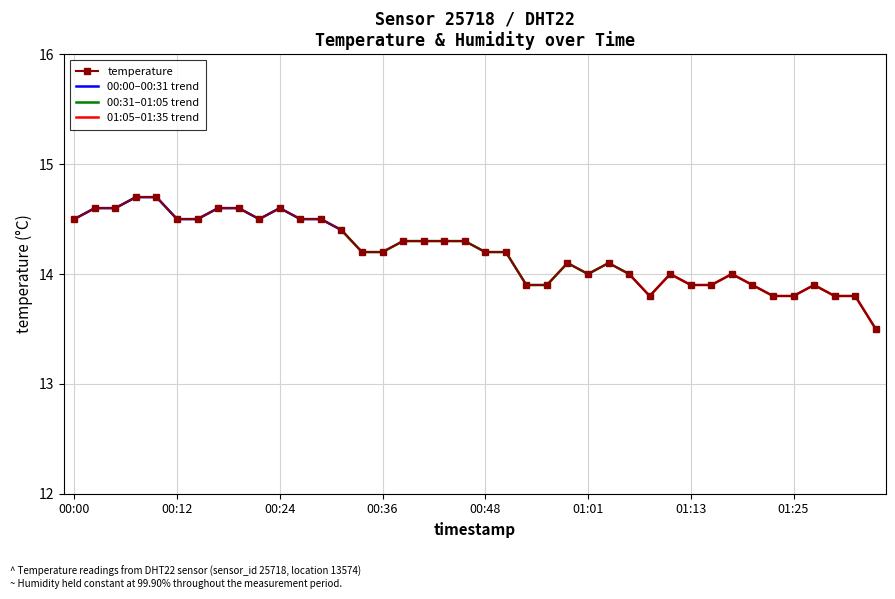

Reading left to right, transcribe all the data shown in this chart.

00:00=14.5	00:02=14.6	00:04=14.6	00:07=14.7	00:09=14.7	00:12=14.5	00:14=14.5	00:17=14.6	00:19=14.6	00:21=14.5	00:24=14.6	00:26=14.5	00:29=14.5	00:31=14.4	00:34=14.2	00:36=14.2	00:39=14.3	00:41=14.3	00:43=14.3	00:46=14.3	00:48=14.2	00:51=14.2	00:53=13.9	00:56=13.9	00:58=14.1	01:01=14.0	01:03=14.1	01:05=14.0	01:08=13.8	01:10=14.0	01:13=13.9	01:15=13.9	01:18=14.0	01:20=13.9	01:22=13.8	01:25=13.8	01:27=13.9	01:30=13.8	01:32=13.8	01:35=13.5